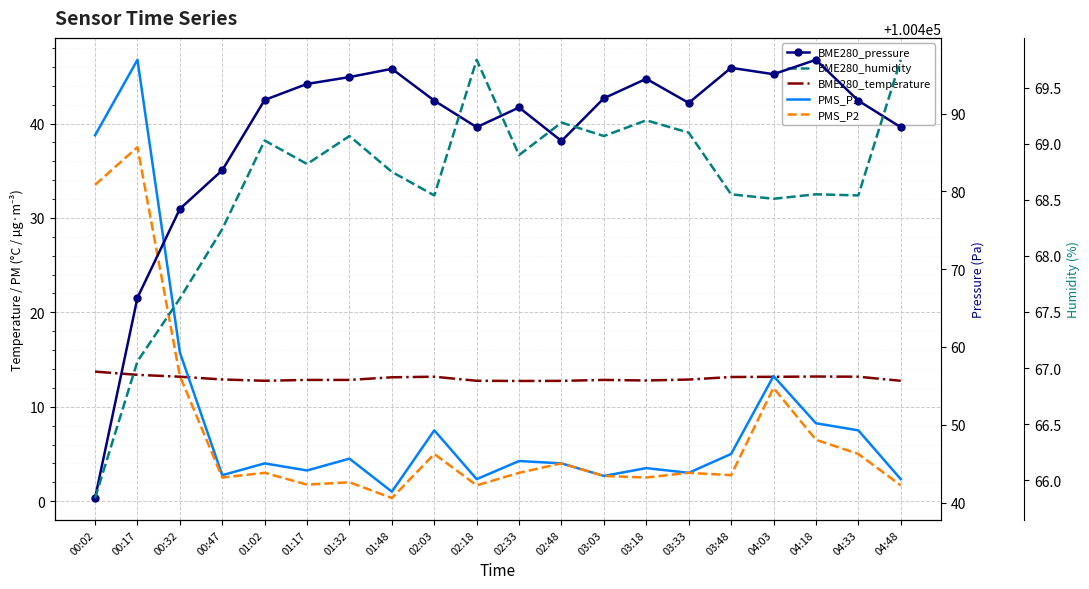

What is the value of the BME280_humidity point at the 4th from the left?

68.2